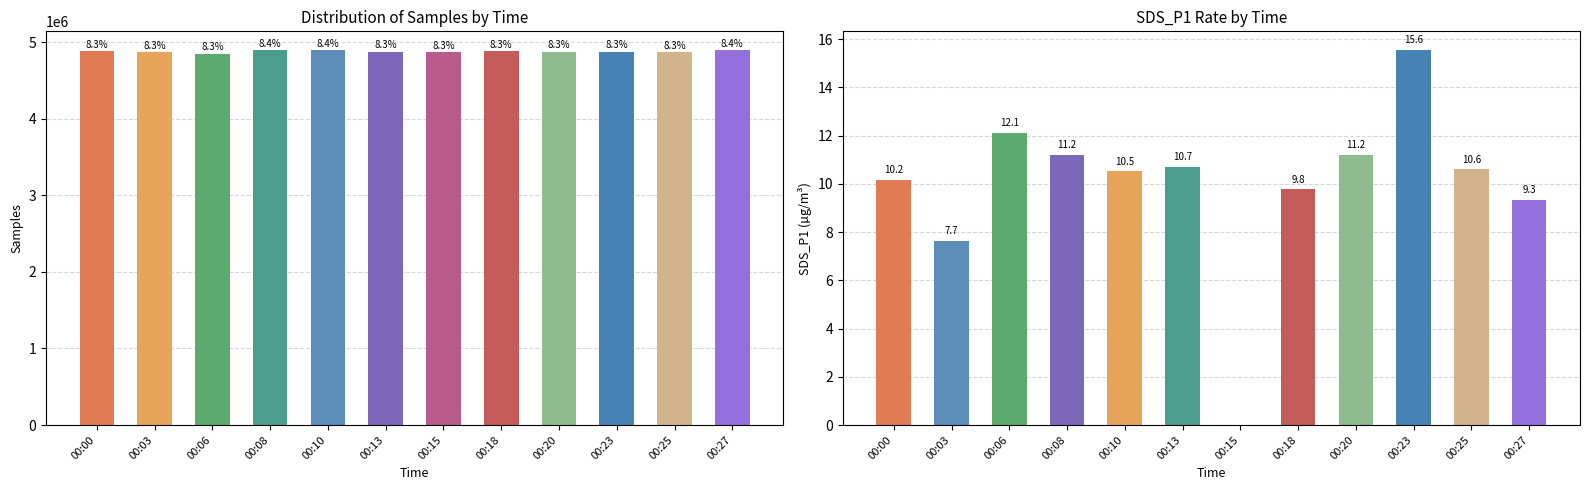

Reading left to right, transcribe all the data shown in this chart.

Samples: 00:00=4880722.0	00:03=4865138.0	00:06=4848674.0	00:08=4895542.0	00:10=4890640.0	00:13=4876586.0	00:15=4865558.0	00:18=4880557.0	00:20=4870331.0	00:23=4873590.0	00:25=4864888.0	00:27=4892000.0
SDS_P1: 00:00=10.2	00:03=7.7	00:06=12.1	00:08=11.2	00:10=10.5	00:13=10.7	00:15=0.0	00:18=9.8	00:20=11.2	00:23=15.6	00:25=10.6	00:27=9.3